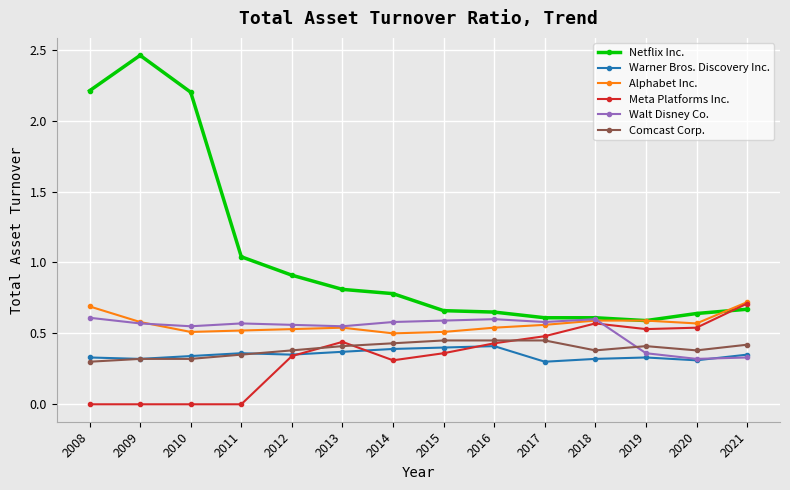

The value of Netflix Inc. at 2021 is 0.2. True or false?

False